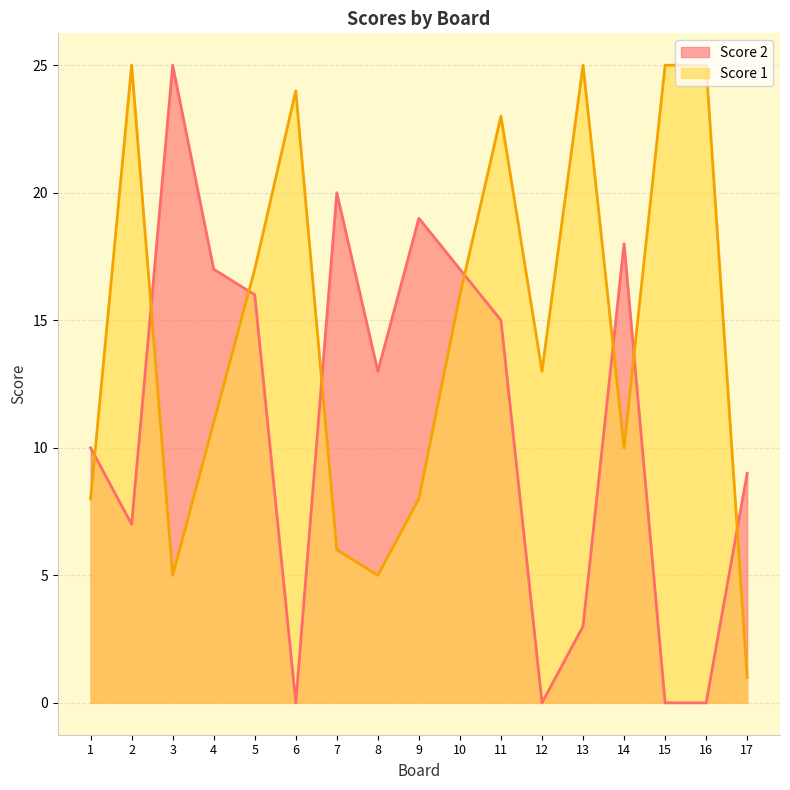

Between which two adjacent categories do Score 1 and Score 2 first intersect?

1 and 2